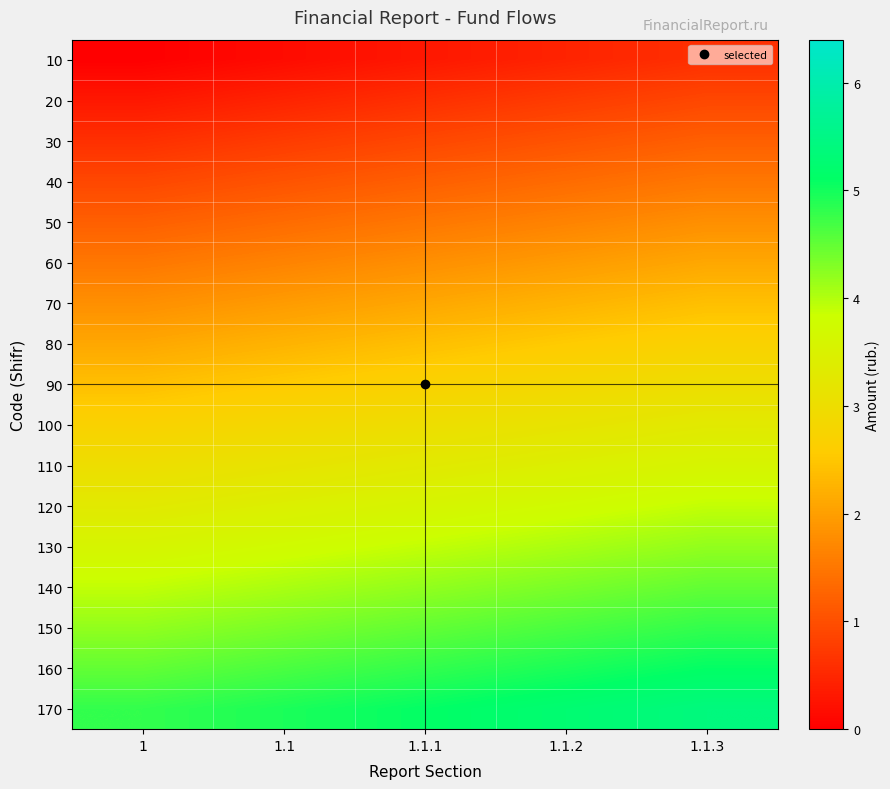

How many distinct data groups are displayed?

17